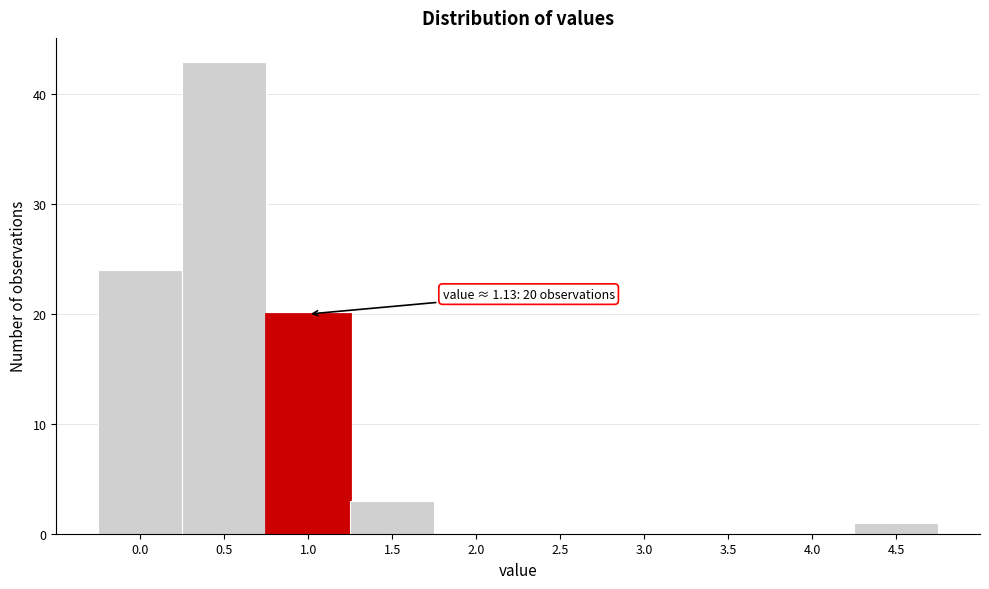

Reading right to left, transcribe all the data shown in this chart.

4.5=1	4.0=0	3.5=0	3.0=0	2.5=0	2.0=0	1.5=3	1.0=20	0.5=43	0.0=24